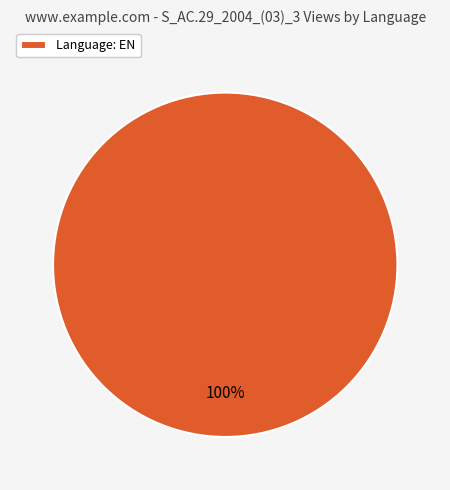

Is Language: EN the majority of the pie?

Yes